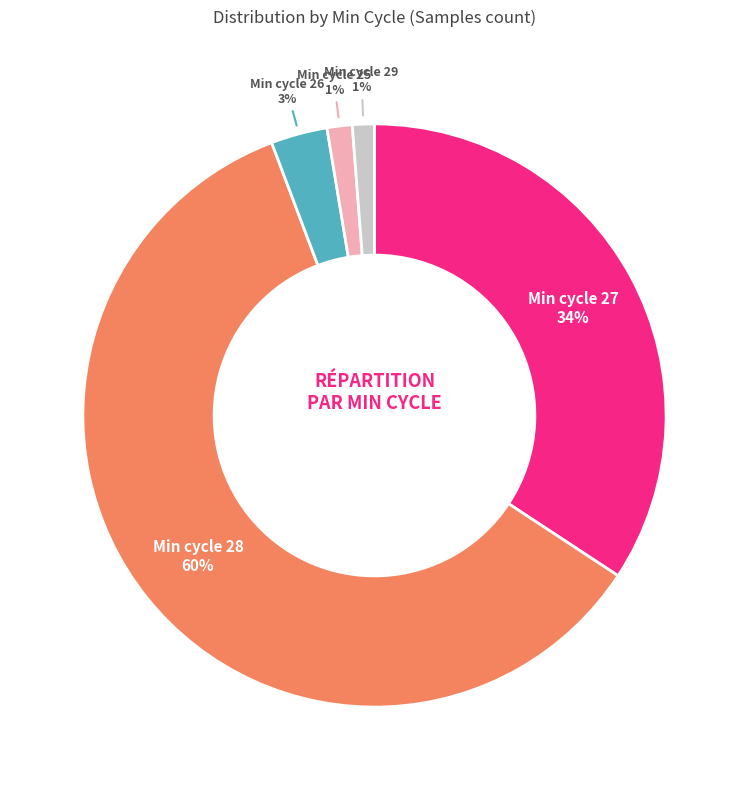

To the nearest percent, what percentage of the pie is Min cycle 26?

3%